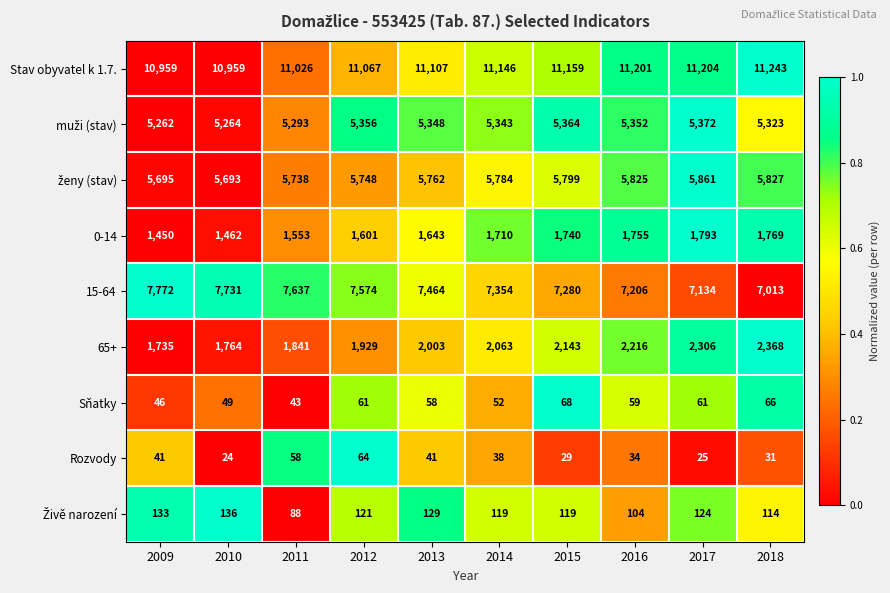

What is the total value across all series at 2012?

33521